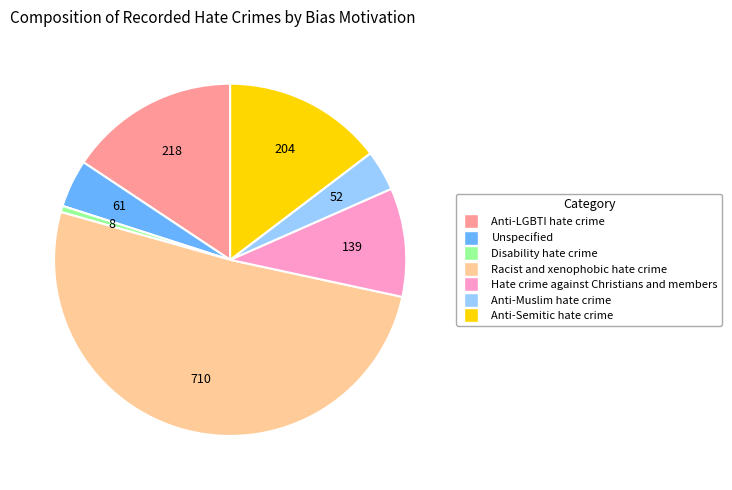

Is the sum of Unspecified and Hate crime against Christians and members greater than half?

No